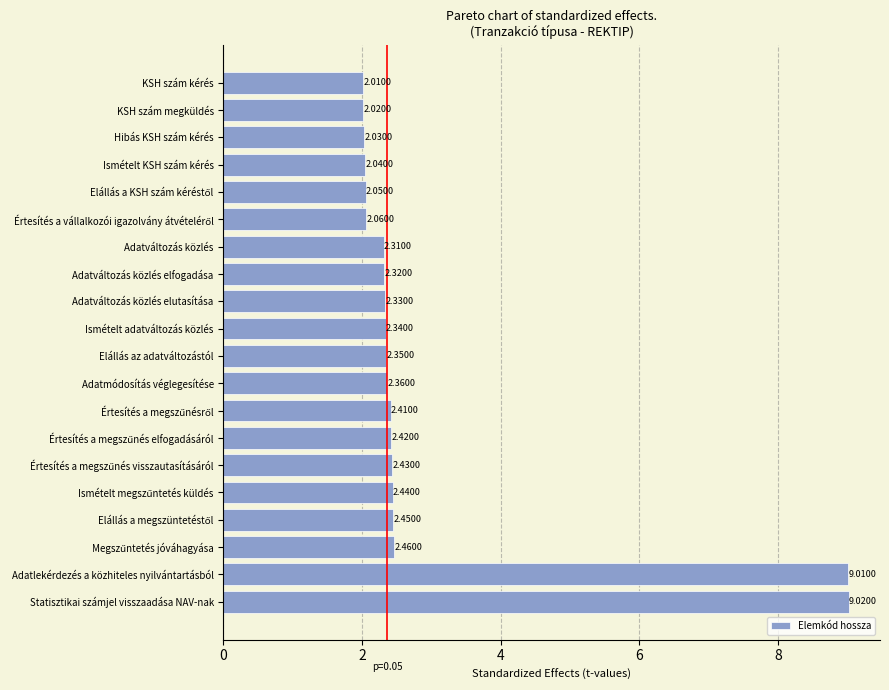

Which category has the highest value across all series?

Statisztikai számjel visszaadása NAV-nak